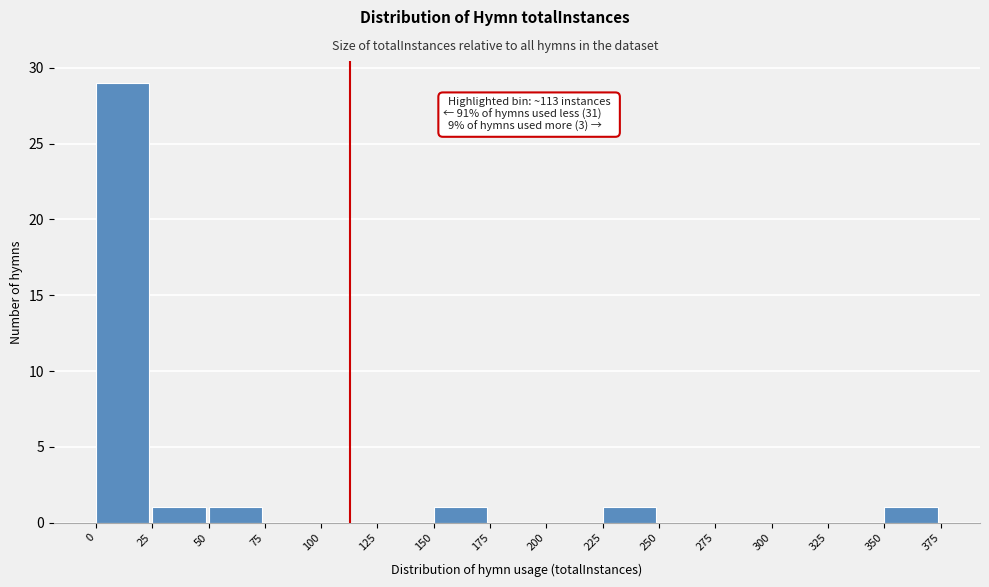

Which range on the x-axis has the tallest bar?

0 to 25